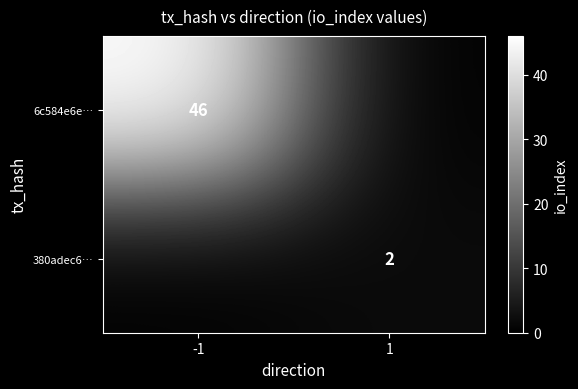

The value of 6c584e6e… at -1 is 46. True or false?

True